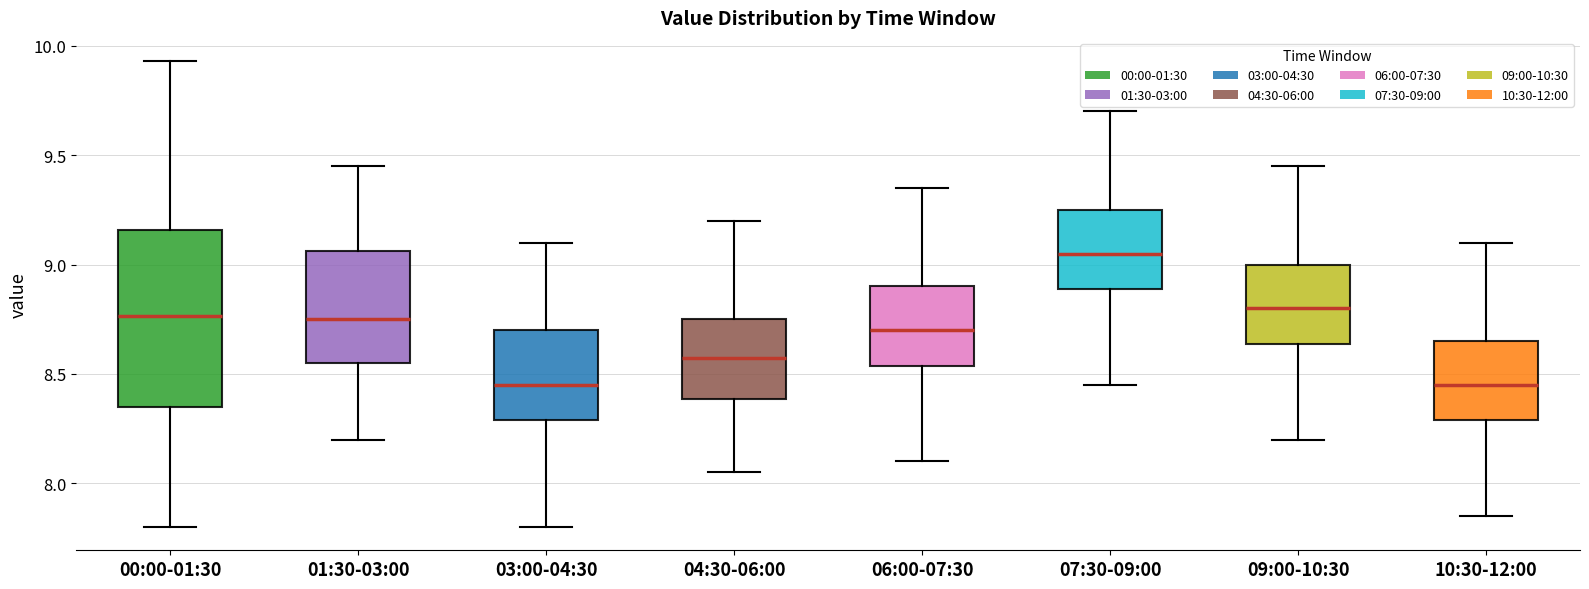

Where is the upper edge of the box for 07:30-09:00 on the y-axis? The values are not printed on the chart, so give them approximately, as read against the axis.

9.25